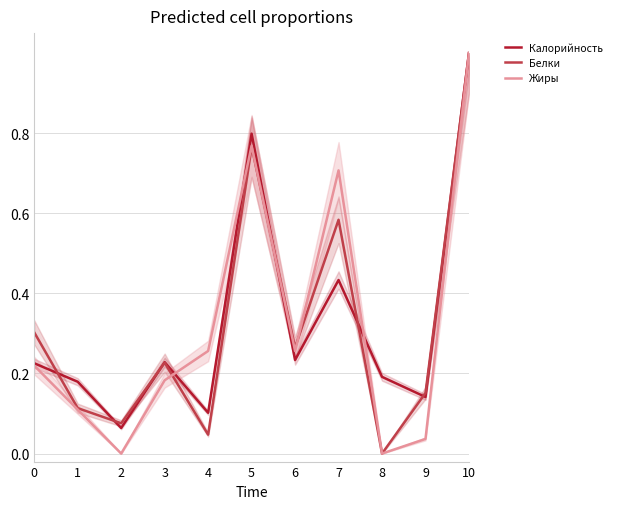

How many intersections are there between Калорийность and Жиры?

4